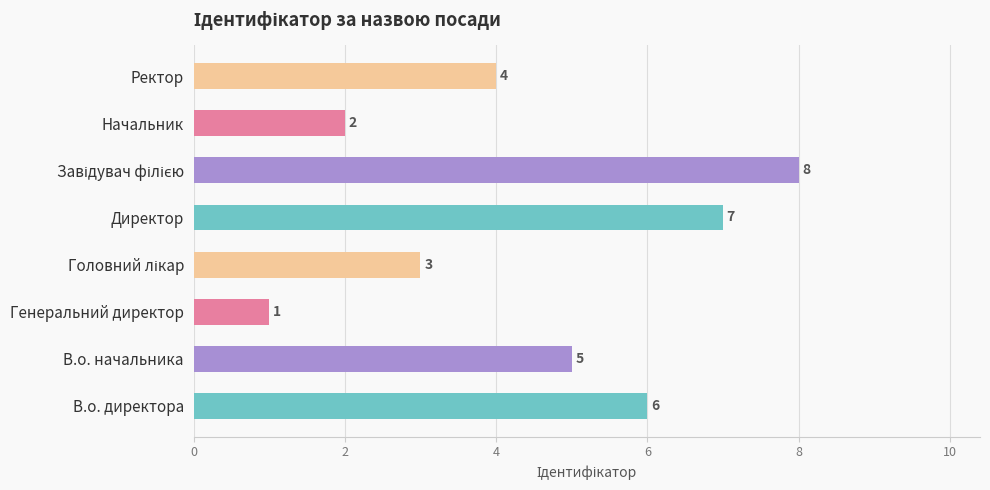

Approximately how many times larger is the value at В.о. директора compared to Генеральний директор?

6.0